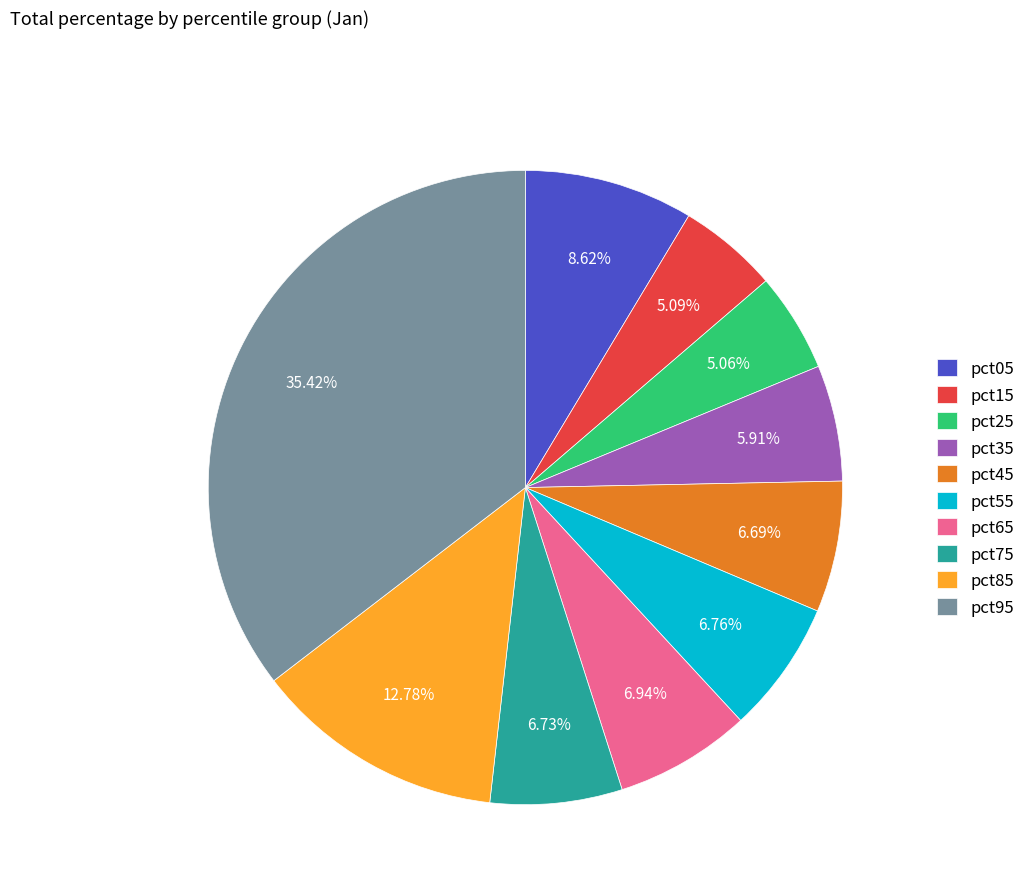

Is it true that pct15 is 5% of the pie?

True